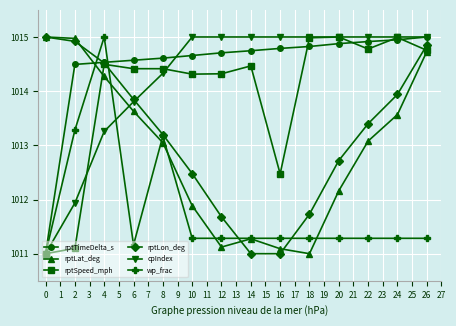

In rptLat_deg, how many points are higher than both neighbors (excluding endpoints)?

1